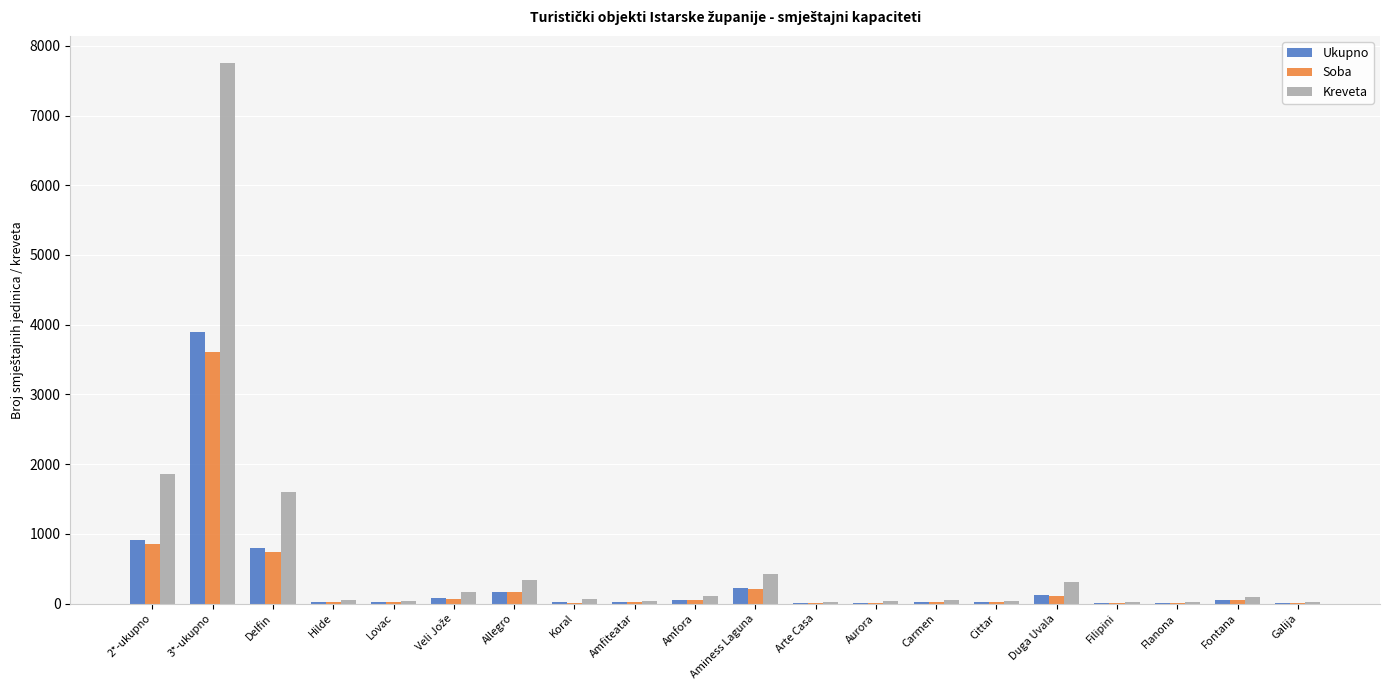

Which series has the largest total across all categories?

Kreveta